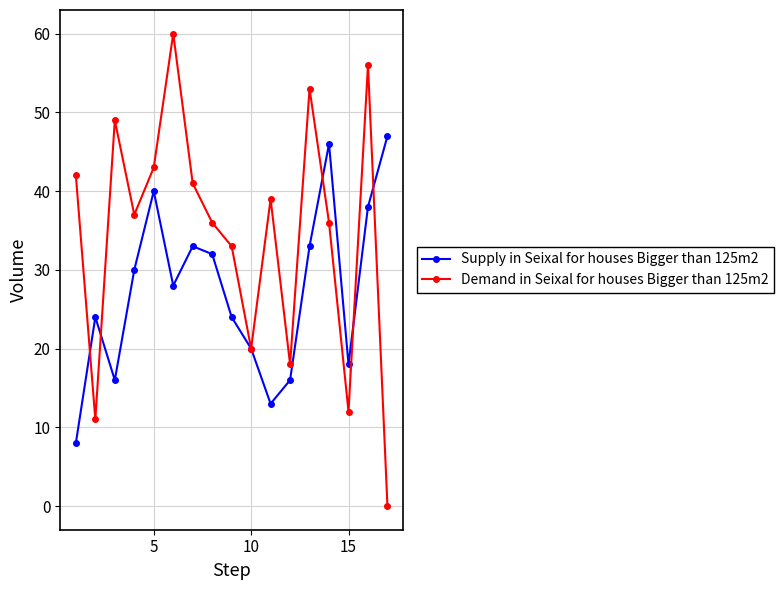

Rank the series by their maximum value, from highest to lowest.

Demand in Seixal for houses Bigger than 125m2, Supply in Seixal for houses Bigger than 125m2